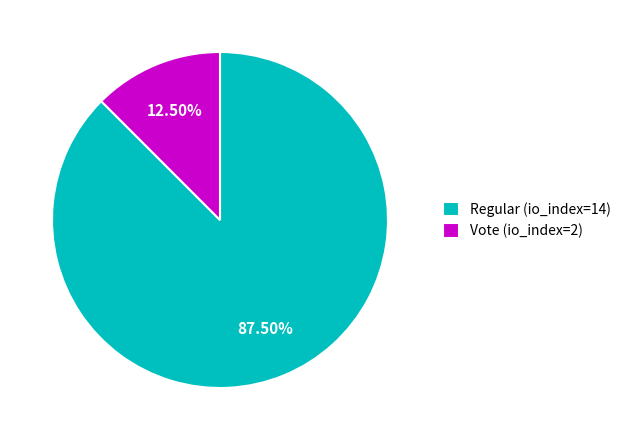

Is the sum of Vote (io_index=2) and Regular (io_index=14) greater than half?

Yes